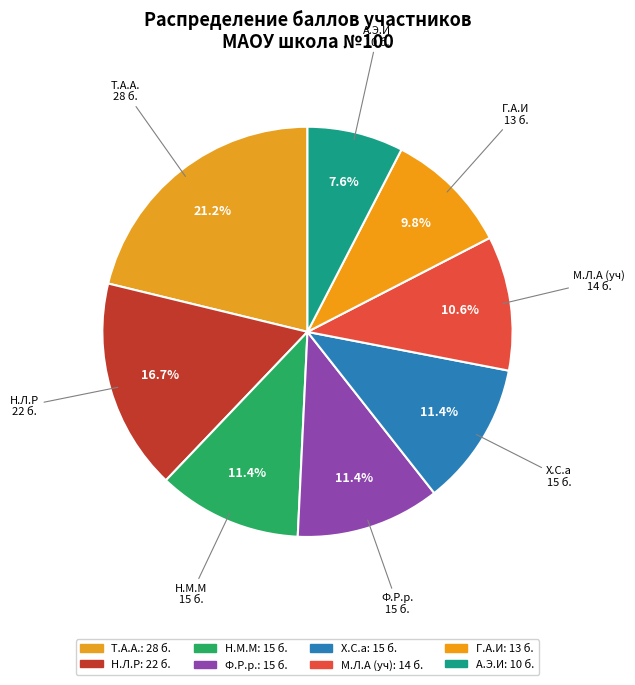

Which category has the biggest portion of the pie?

Т.А.А.